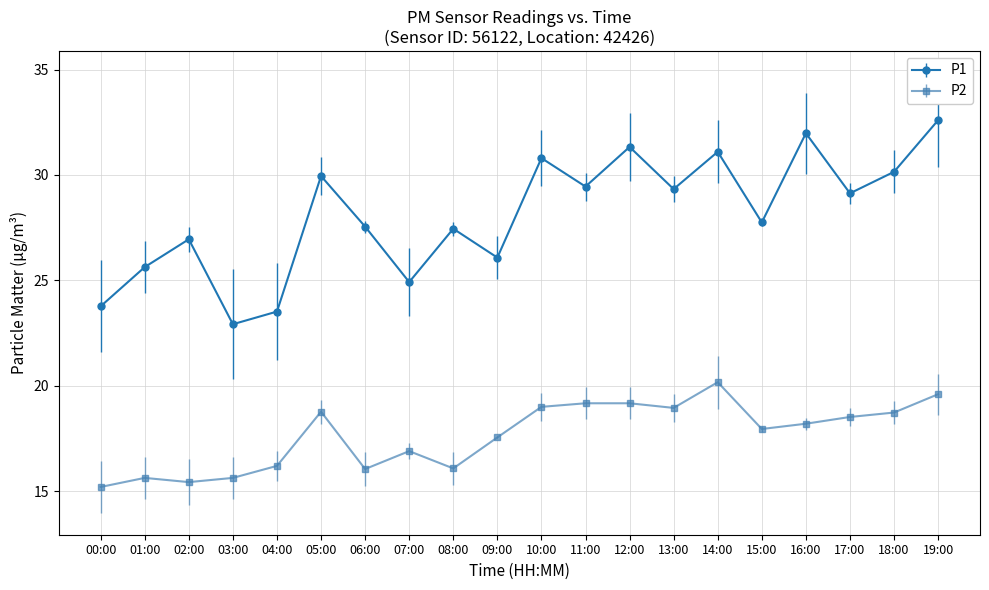

True or false: P1 has a value of 27.6 at 06:00.

True